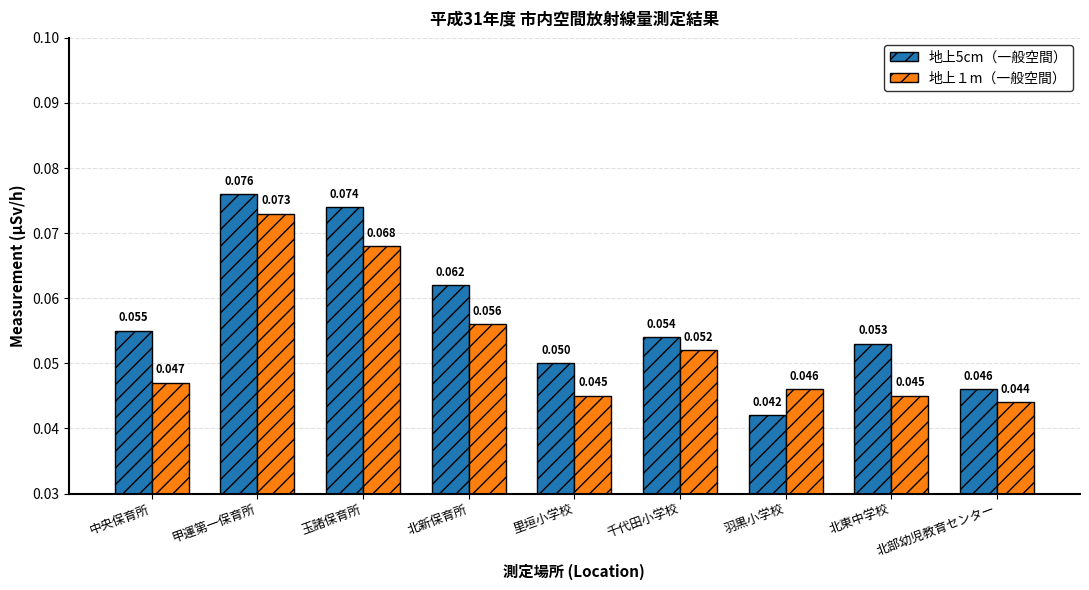

At which category is the sum across all series the highest?

甲運第一保育所